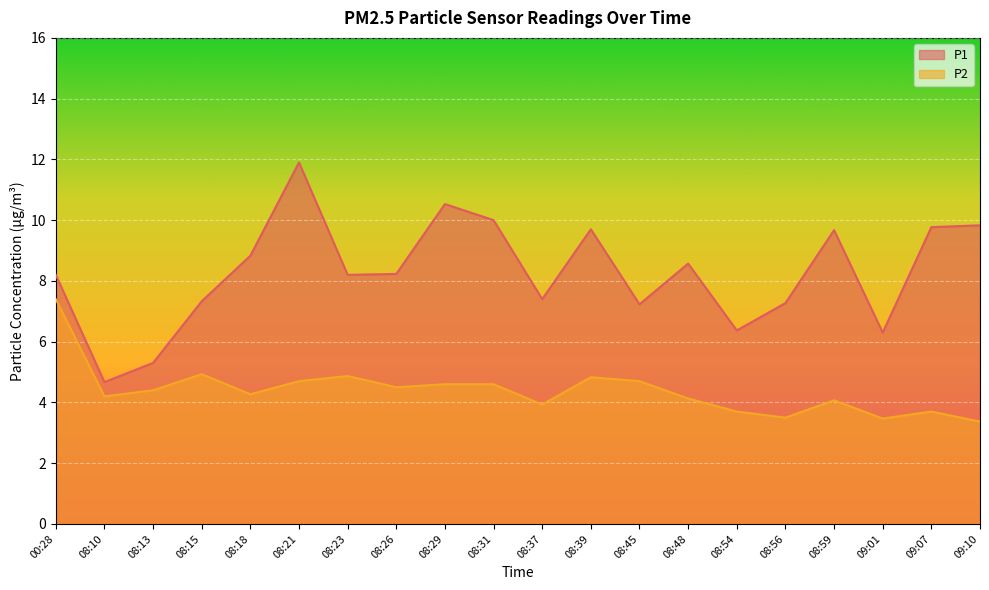

What is the label of the 17th point from the left?

08:59